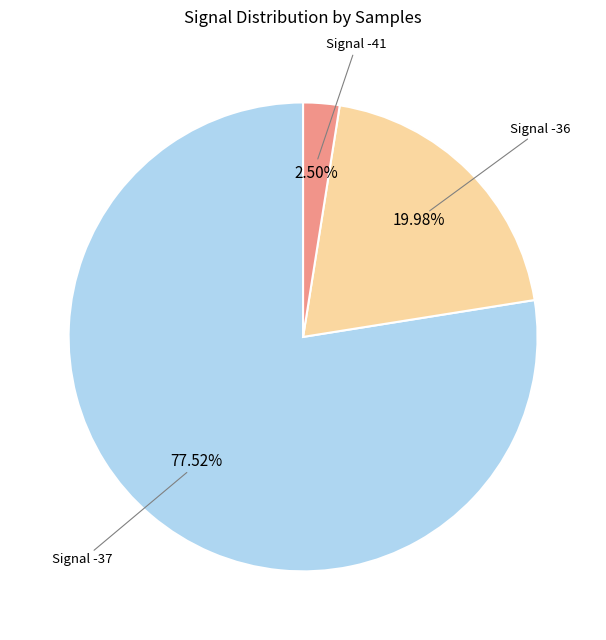

Is there a majority slice in this chart?

Yes